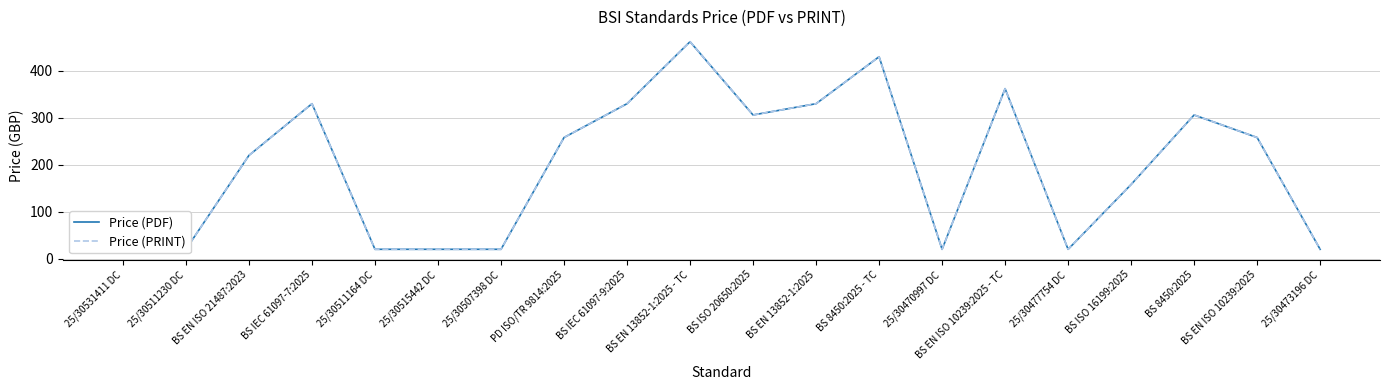

The value of Price (PDF) at 25/30531411 DC is 36. True or false?

True